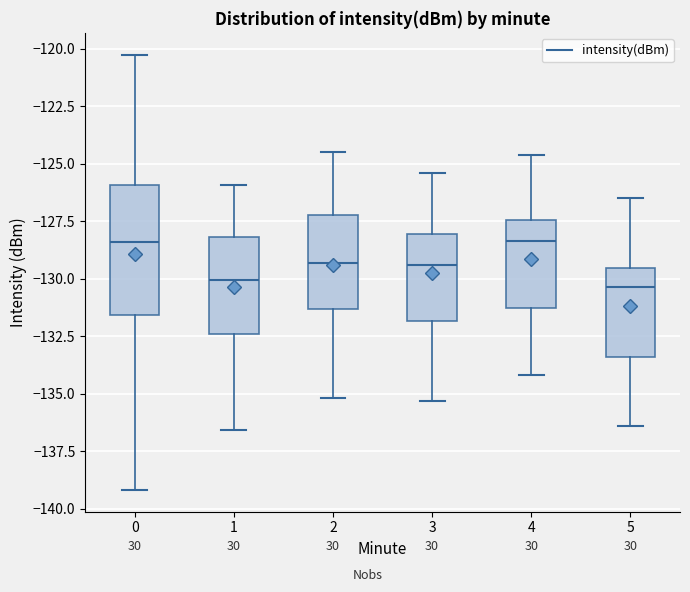

Reading left to right, transcribe this box plot: for each box, give where its median line is, the range the box spans, and where its two whiskers end, as read against the y-axis. The values are not printed on the chart, so give them approximately, as read against the axis.

0: median -128.5, box -131.5 to -126.0, whiskers -139.0 to -120.0
1: median -130.0, box -132.5 to -128.0, whiskers -136.5 to -126.0
2: median -129.5, box -131.5 to -127.0, whiskers -135.0 to -124.5
3: median -129.5, box -132.0 to -128.0, whiskers -135.5 to -125.5
4: median -128.5, box -131.0 to -127.5, whiskers -134.0 to -124.5
5: median -130.5, box -133.5 to -129.5, whiskers -136.5 to -126.5